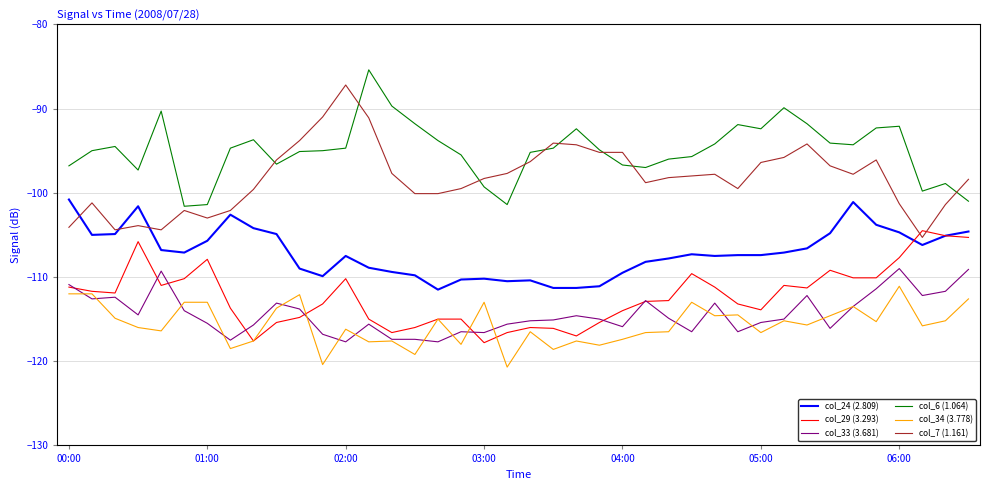

What is the greatest value displayed?

-85.4